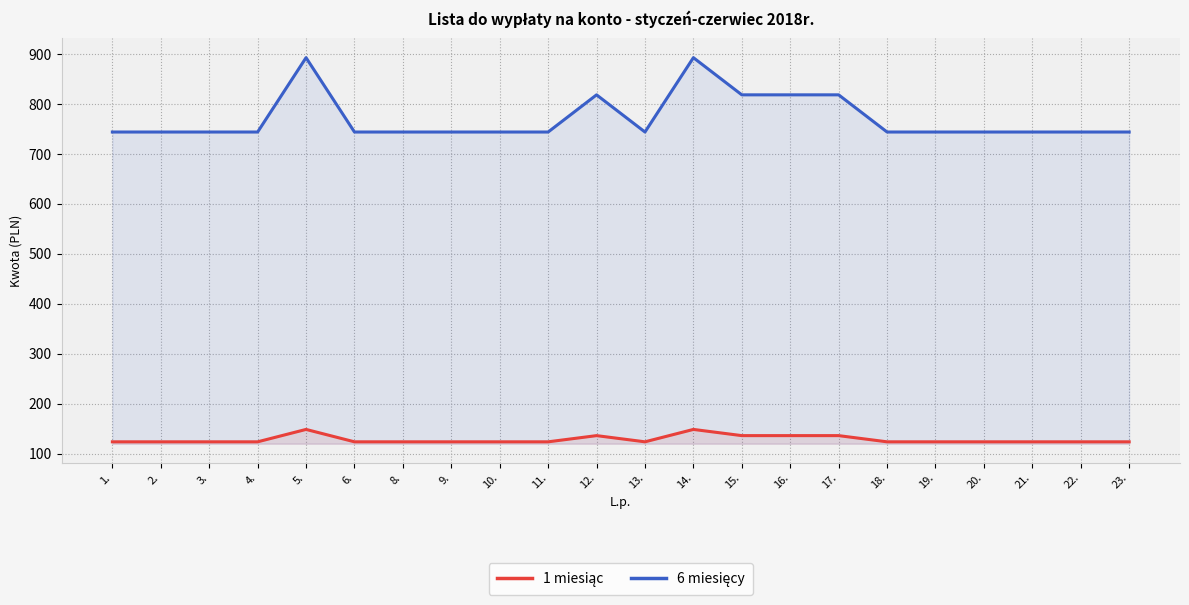

What is the label of the 16th point from the left?

17.